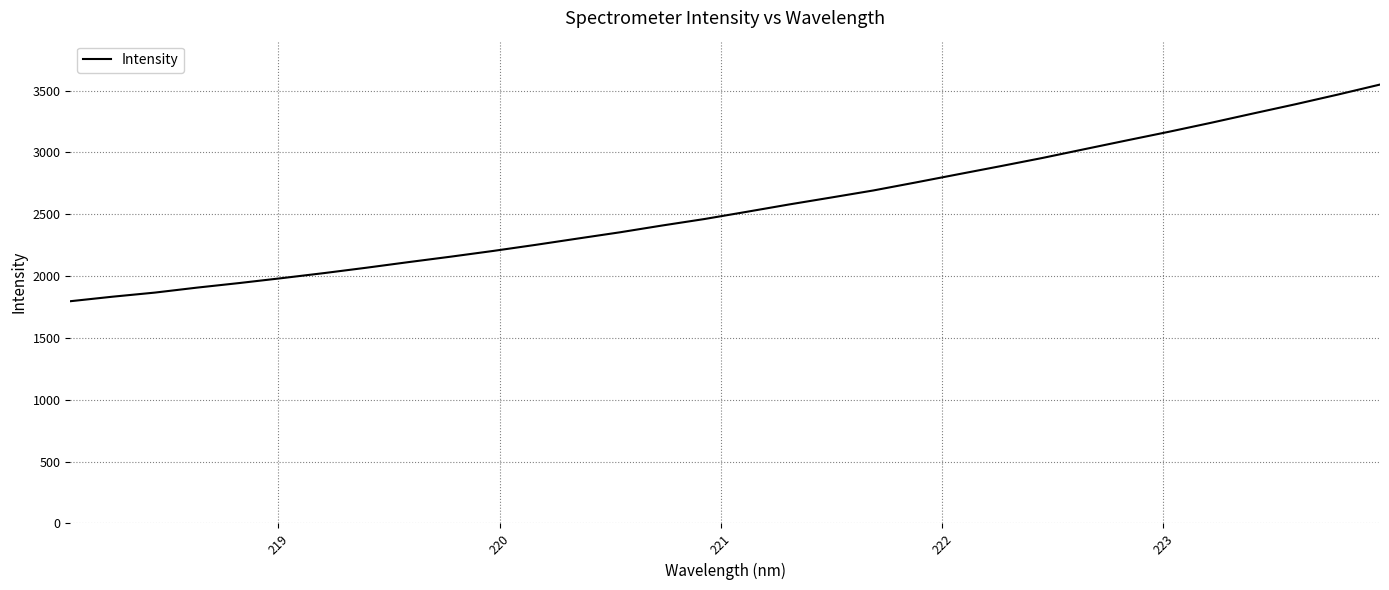

What is the sum of all values?

81792.5